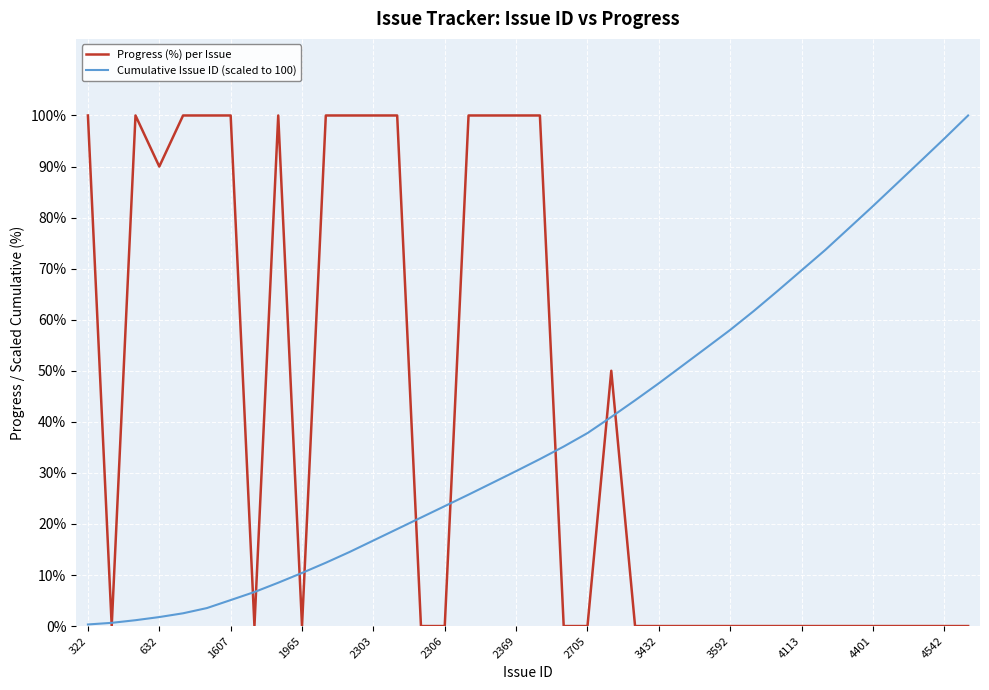

At how many categories does at least one series exceed 72?

22